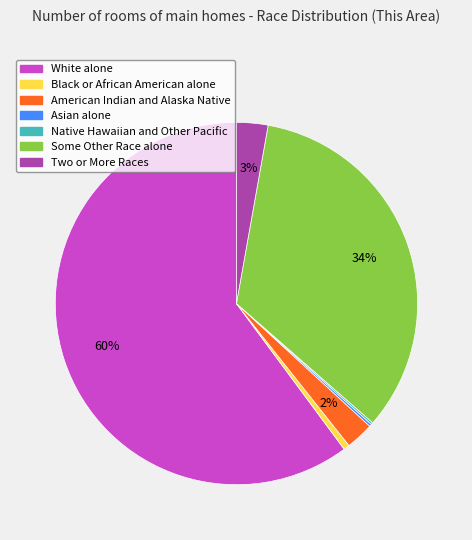

To the nearest percent, what percentage of the pie is White alone?

60%